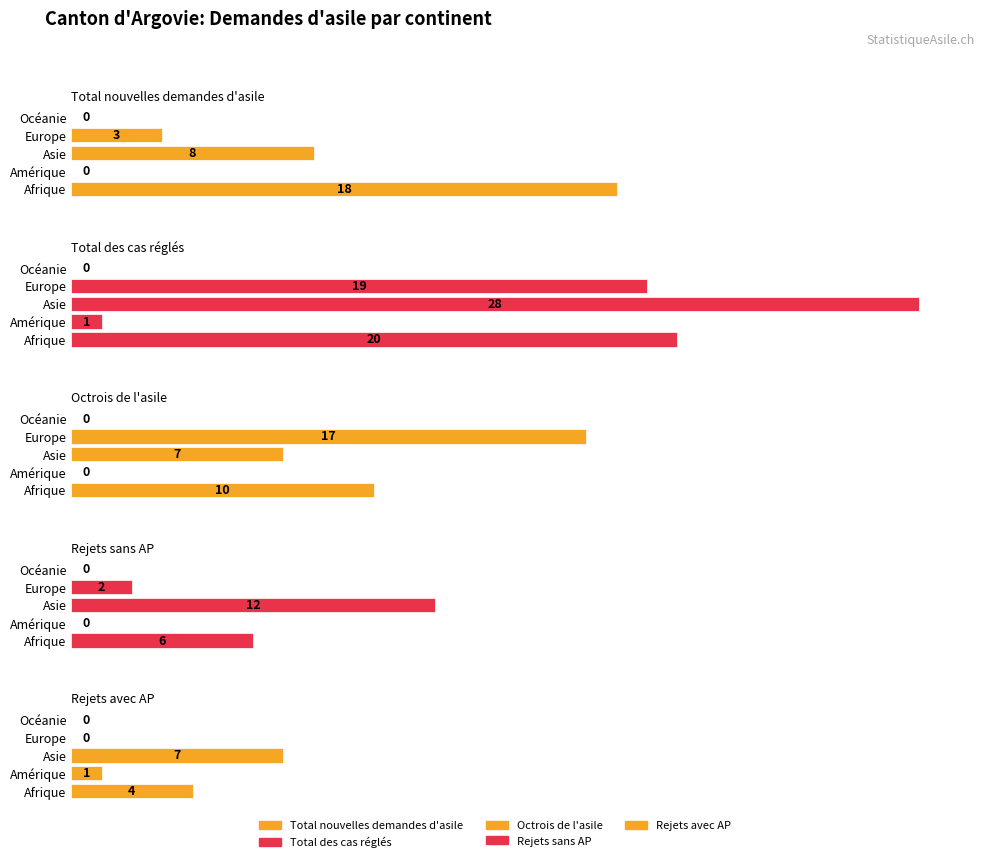

Is the value of Rejets avec AP at Europe greater than the value of Octrois de l'asile at Europe?

No